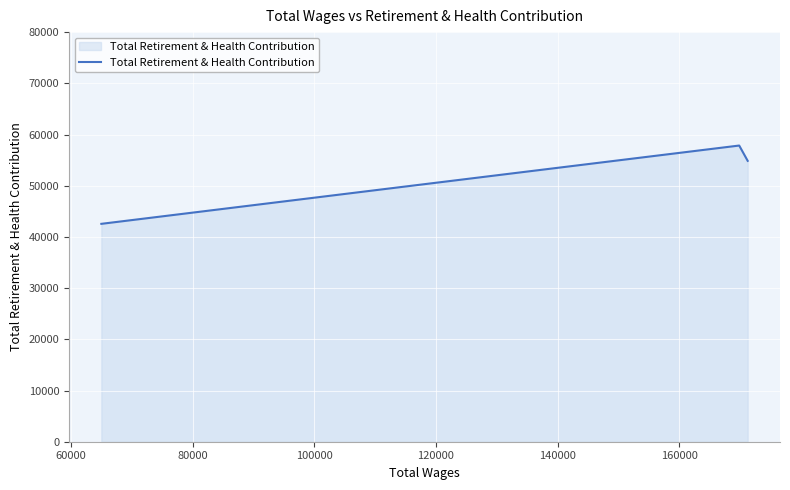

What is the difference between the maximum and minimum values?

15292